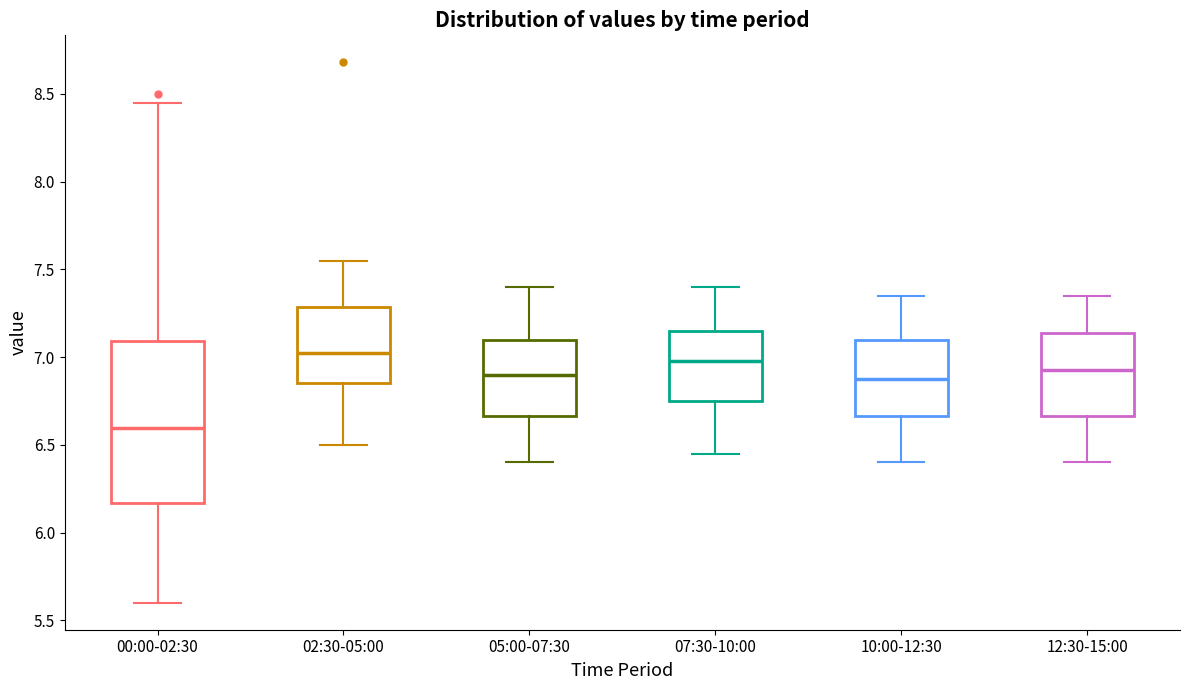

Reading left to right, read every box against the y-axis: the position of its median line, the range the box covers, and the ends of its whiskers. The values are not printed on the chart, so give them approximately, as read against the axis.

00:00-02:30: median 6.60, box 6.15 to 7.10, whiskers 5.60 to 8.45
02:30-05:00: median 7.05, box 6.85 to 7.30, whiskers 6.50 to 7.55
05:00-07:30: median 6.90, box 6.65 to 7.10, whiskers 6.40 to 7.40
07:30-10:00: median 7.00, box 6.75 to 7.15, whiskers 6.45 to 7.40
10:00-12:30: median 6.90, box 6.65 to 7.10, whiskers 6.40 to 7.35
12:30-15:00: median 6.95, box 6.65 to 7.15, whiskers 6.40 to 7.35